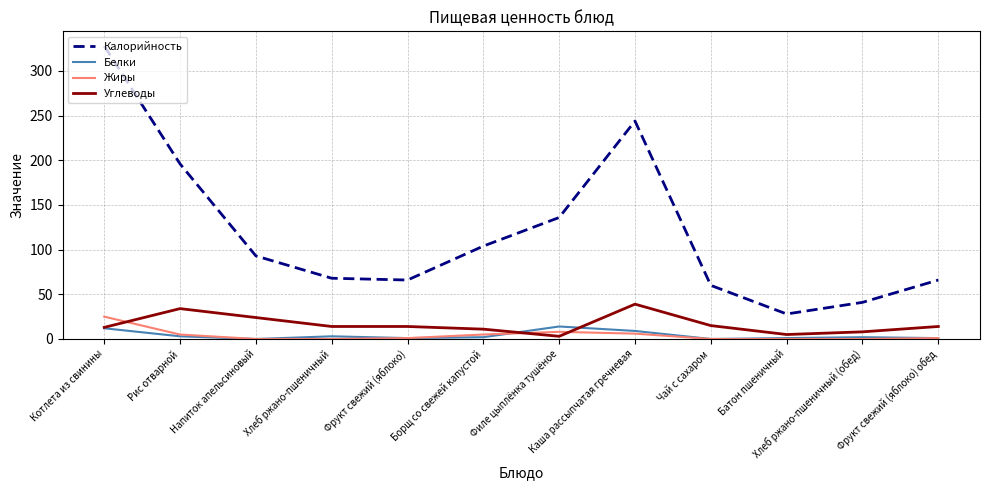

The value of Белки at Чай с сахаром is 0. True or false?

True